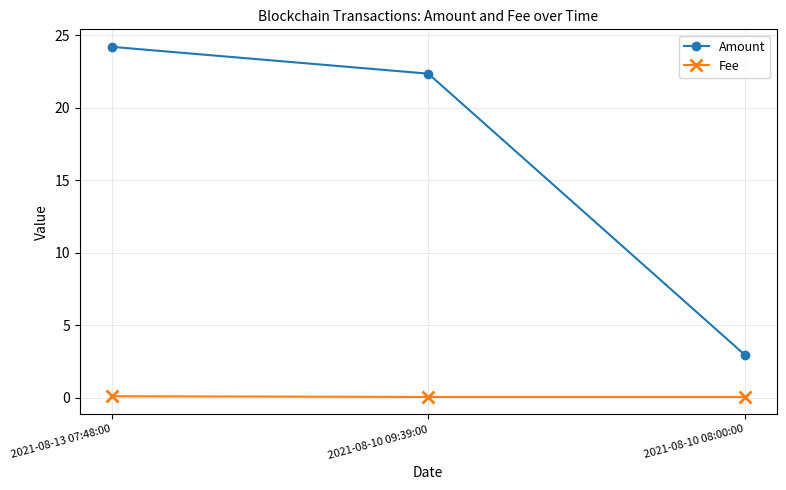

How many lines are shown in the chart?

2